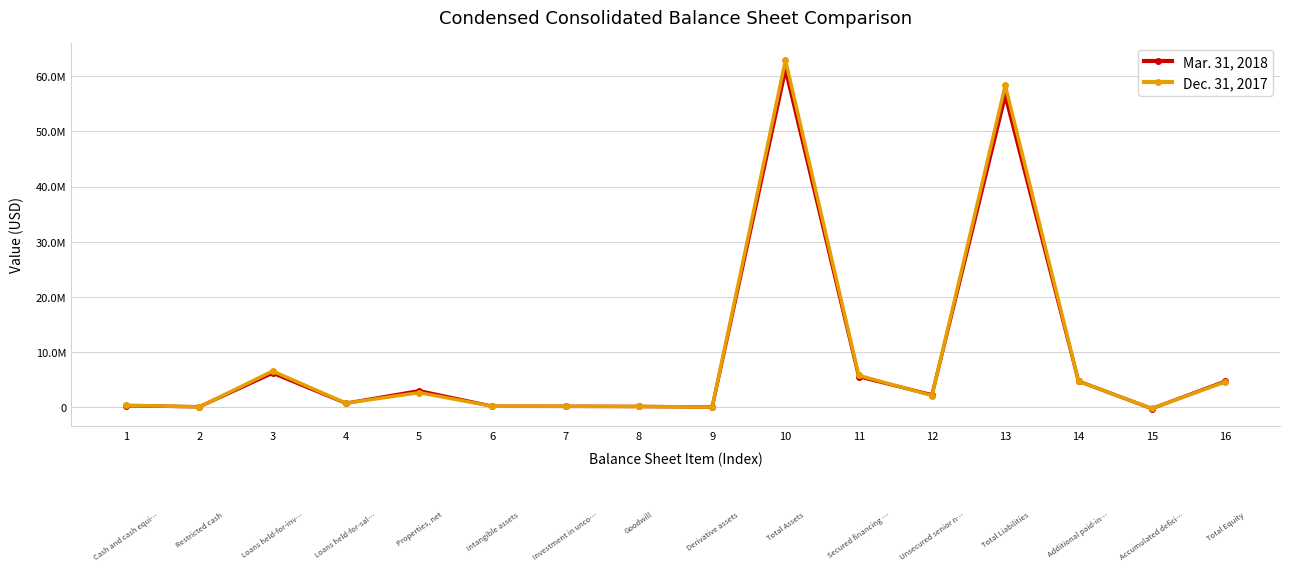

What are all the series names shown in the legend?

Mar. 31, 2018, Dec. 31, 2017